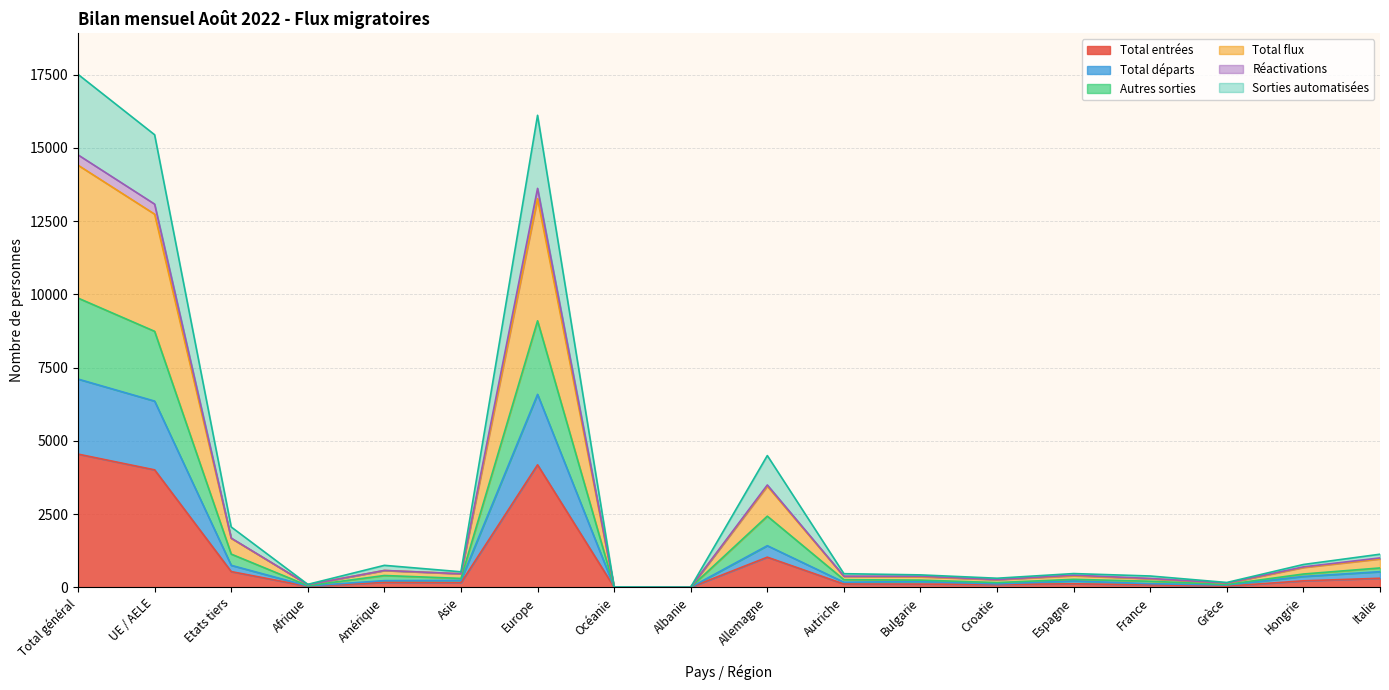

True or false: Total entrées has a value of 6831 at UE / AELE.

False